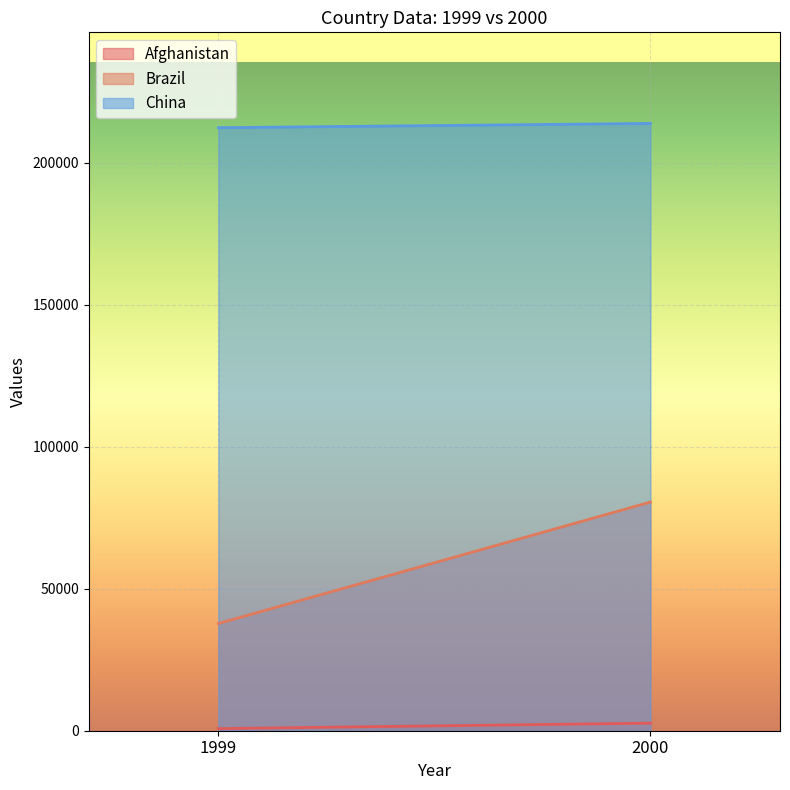

How many categories are shown in the chart?

2